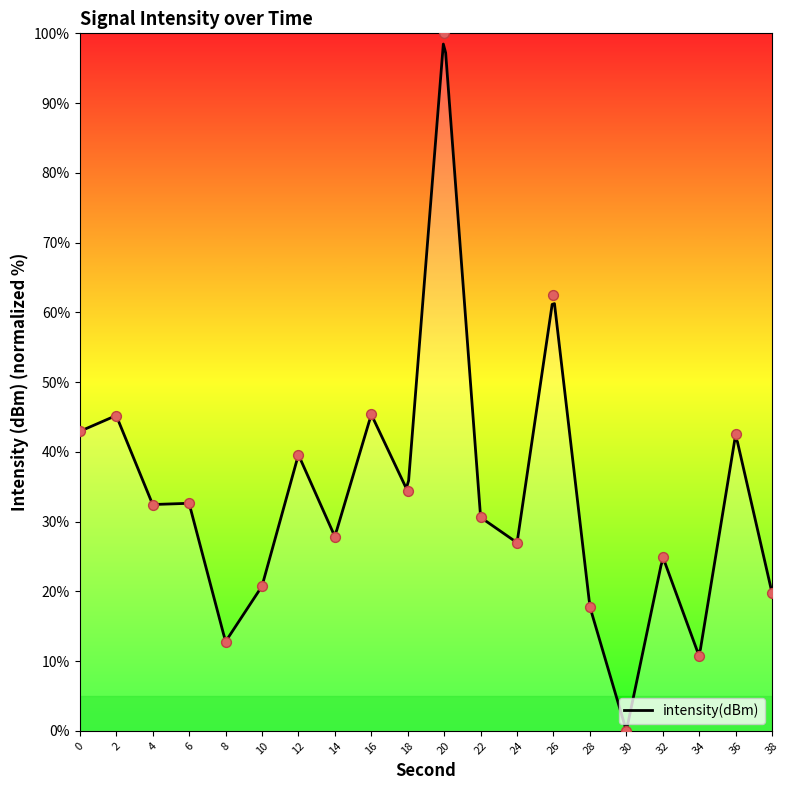

What is the ratio of the value at 32 to the value at 38?

1.3